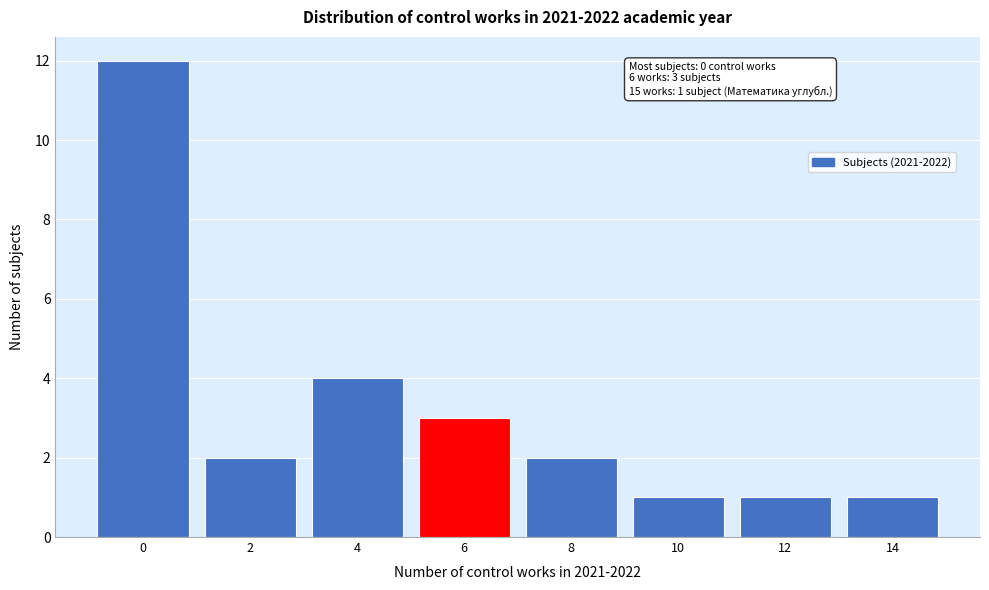

Reading left to right, transcribe all the data shown in this chart.

12	2	4	3	2	1	1	1